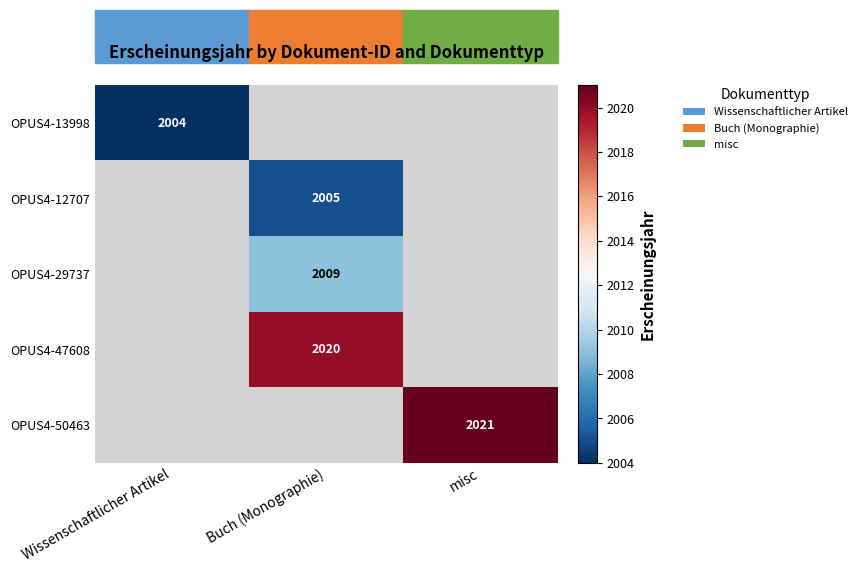

How many series are shown in this chart?

5